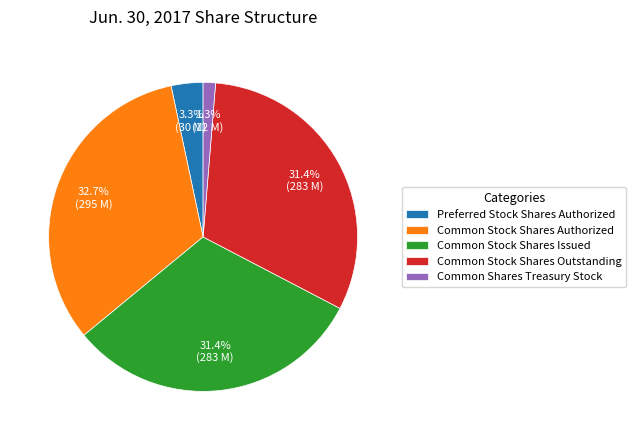

To the nearest percent, what percentage of the pie is Common Stock Shares Outstanding?

31%